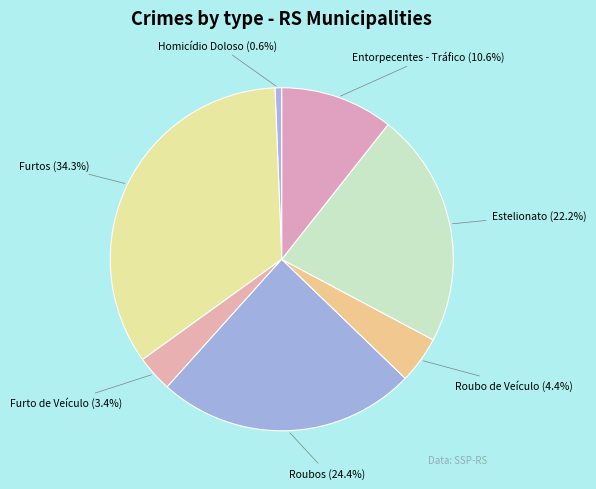

To the nearest percent, what is the combined percentage of Roubos and Estelionato?

47%